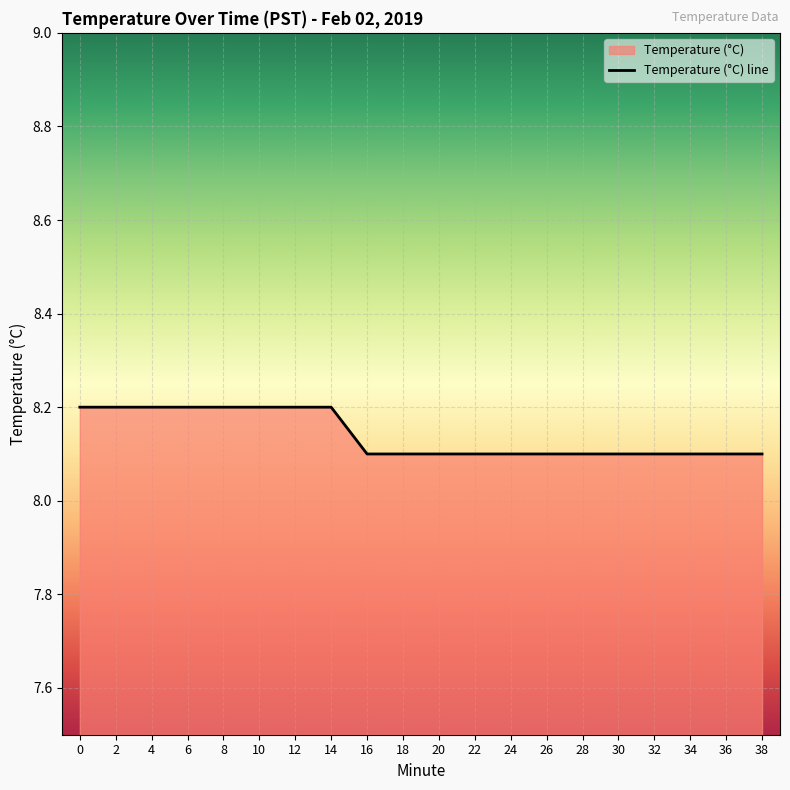

The chart shows a value of 11.6 at 20. True or false?

False